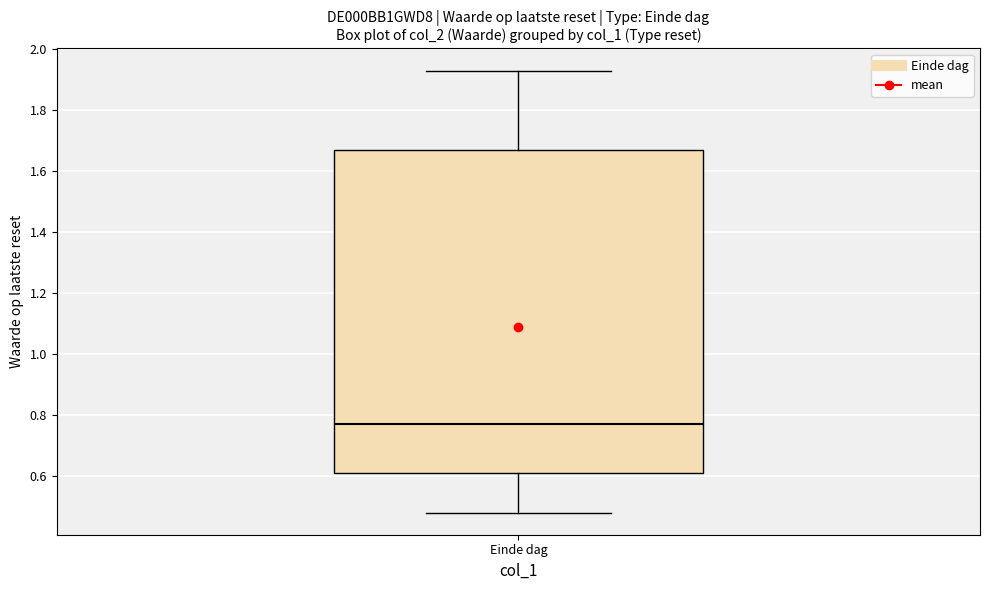

Where does the upper whisker of the box for Einde dag end on the y-axis? The values are not printed on the chart, so give them approximately, as read against the axis.

1.94